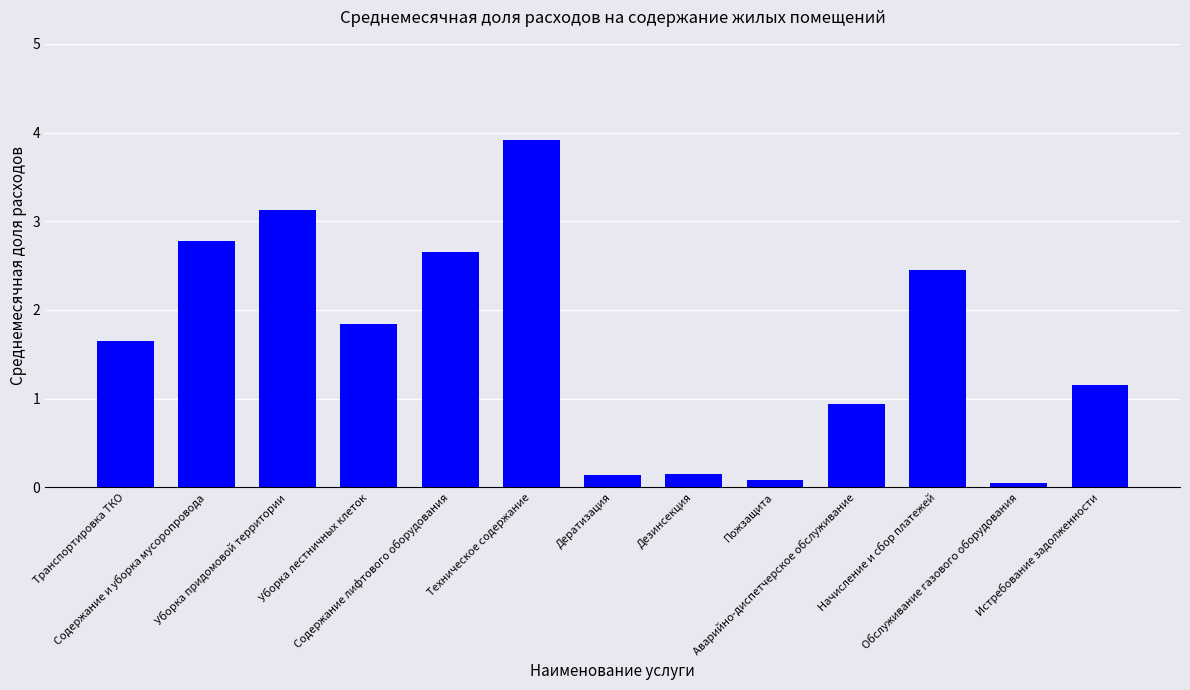

What is the average value?

1.6